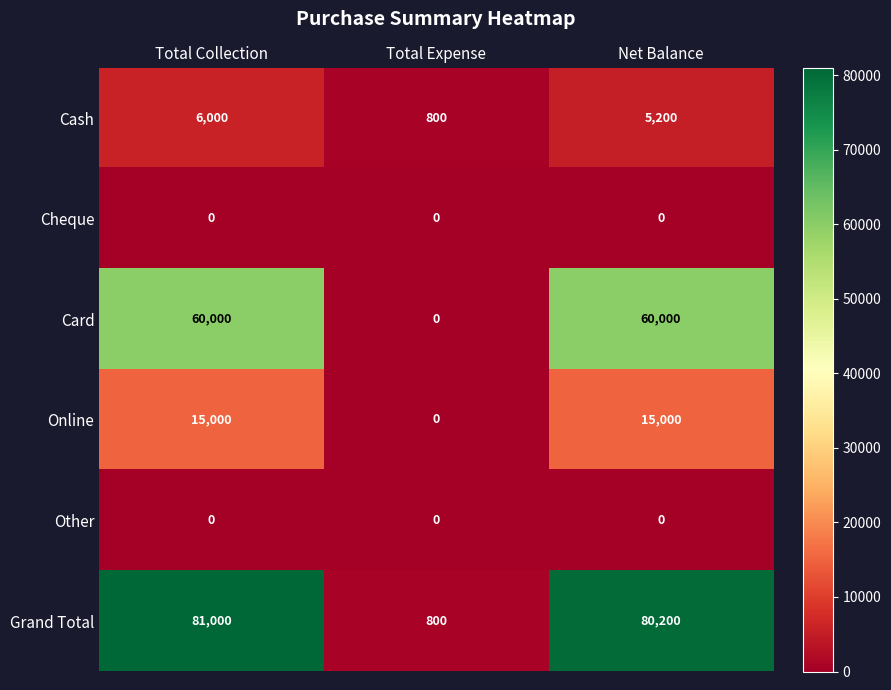

Which category has the highest value across all series?

Total Collection